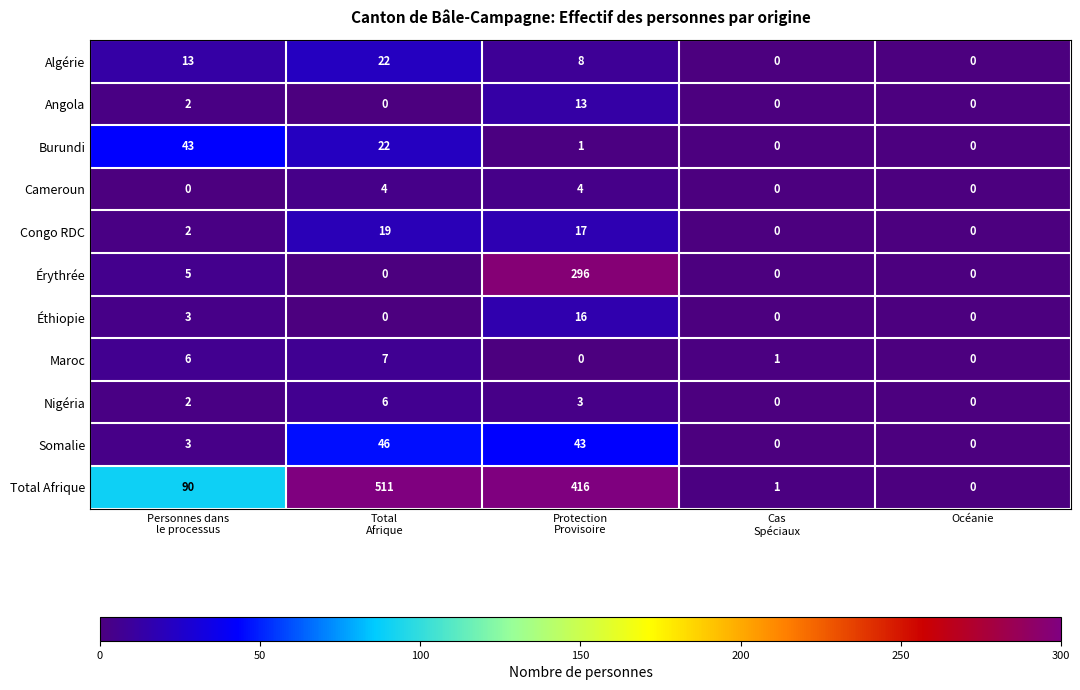

What is the difference between the second highest and second lowest values in the Érythrée series?

5